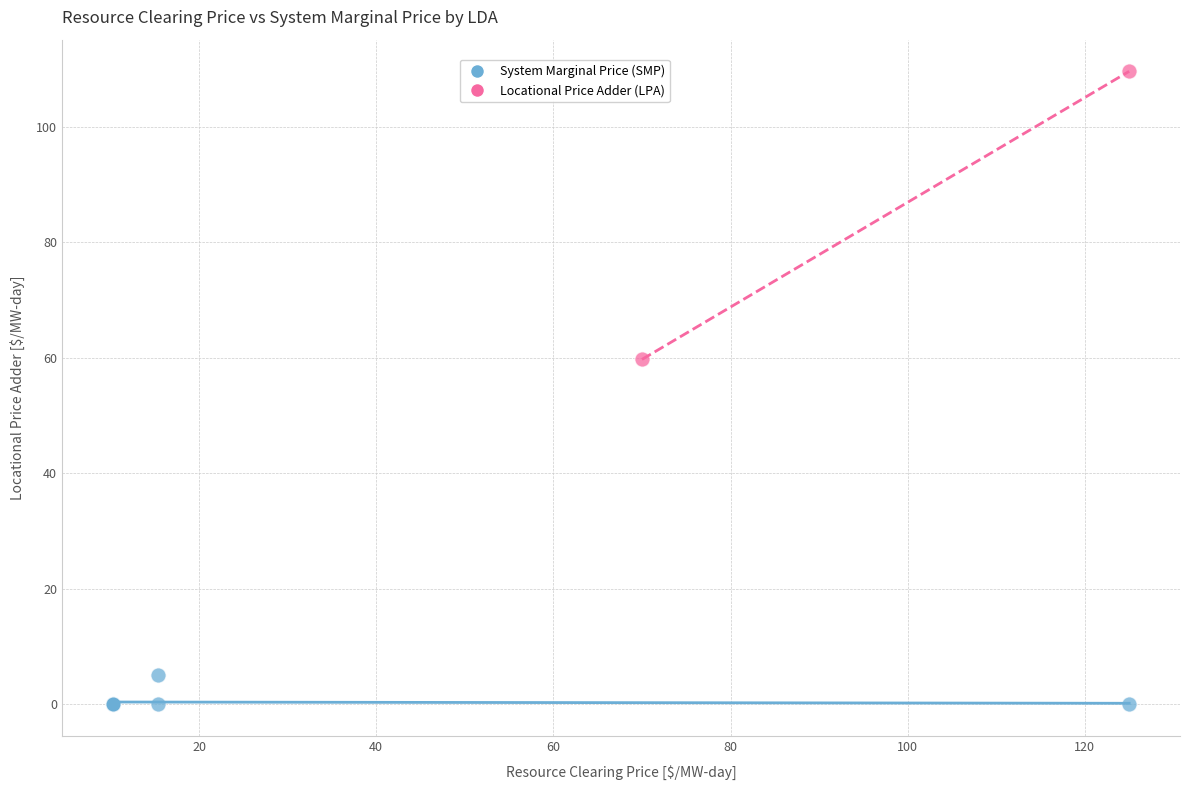

Which series reaches the minimum Y coordinate?

System Marginal Price (SMP)